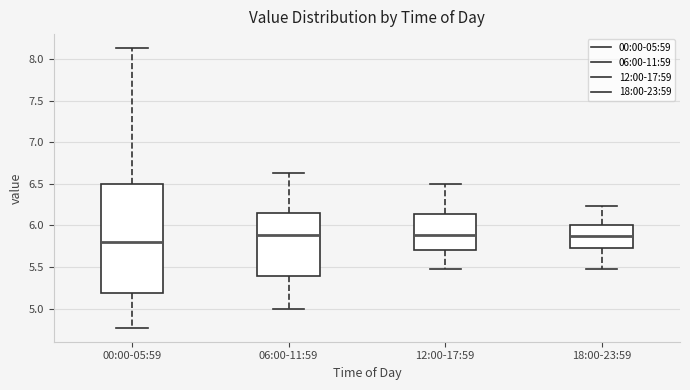

Where does the median line of the box for 06:00-11:59 sit on the y-axis? The values are not printed on the chart, so give them approximately, as read against the axis.

5.90